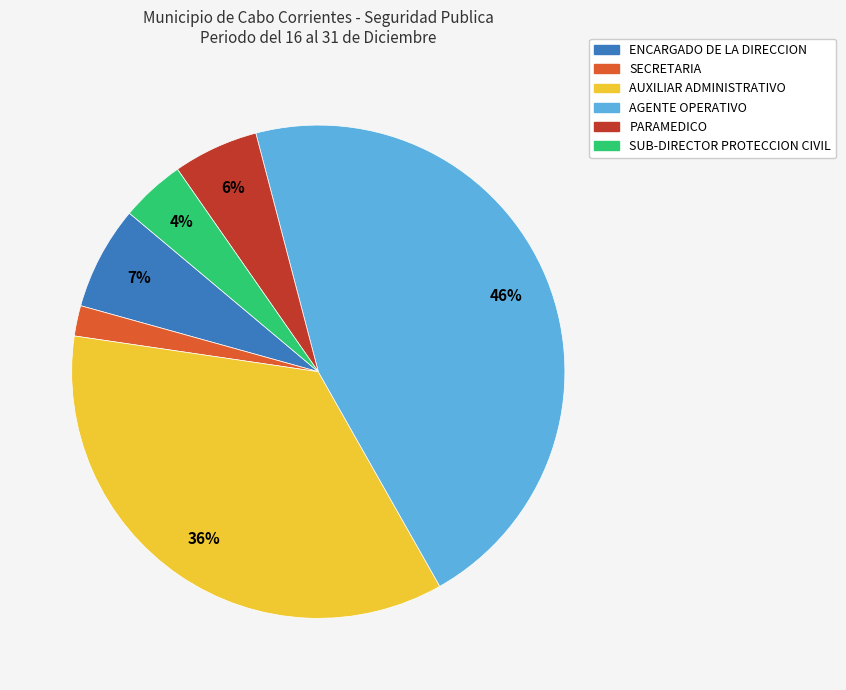

Which category has the biggest portion of the pie?

AGENTE OPERATIVO